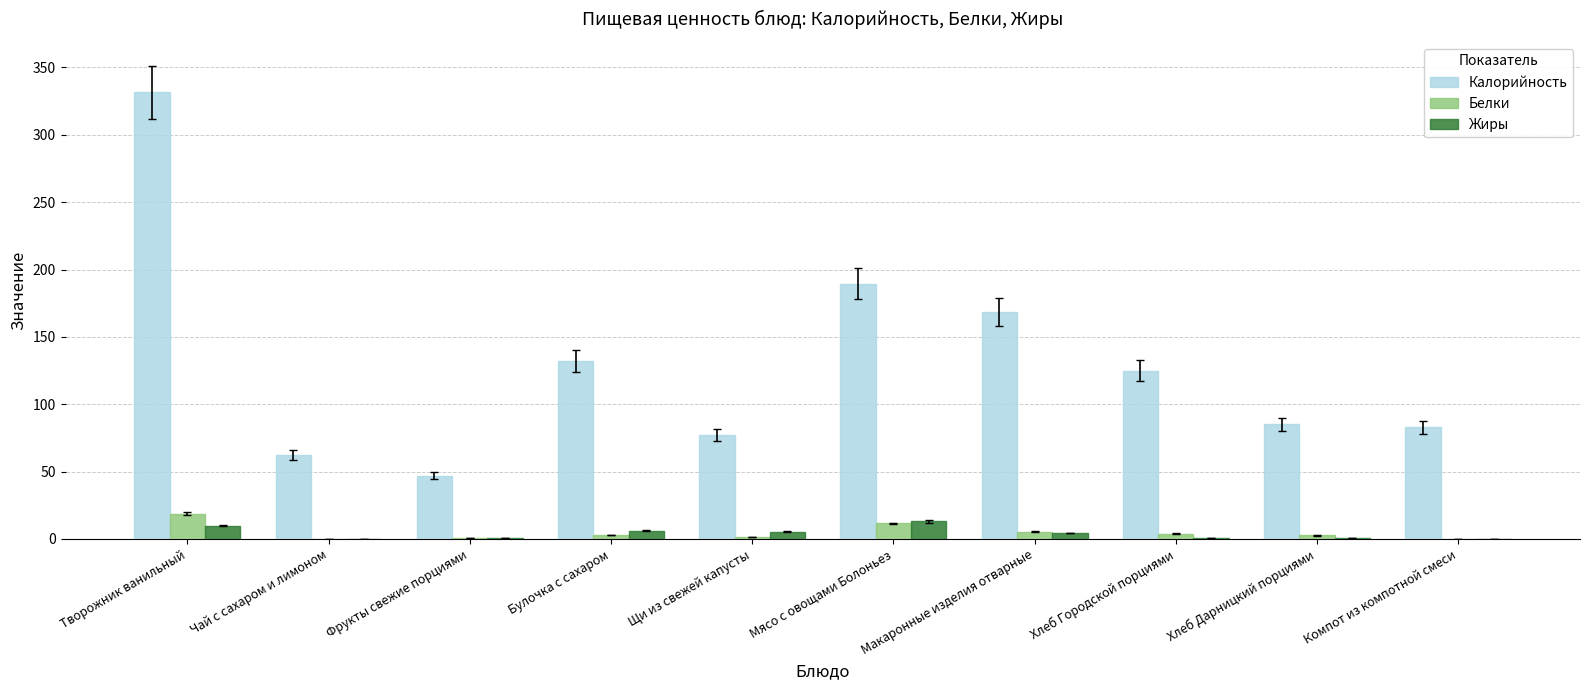

What is the maximum value shown in the chart?

331.5